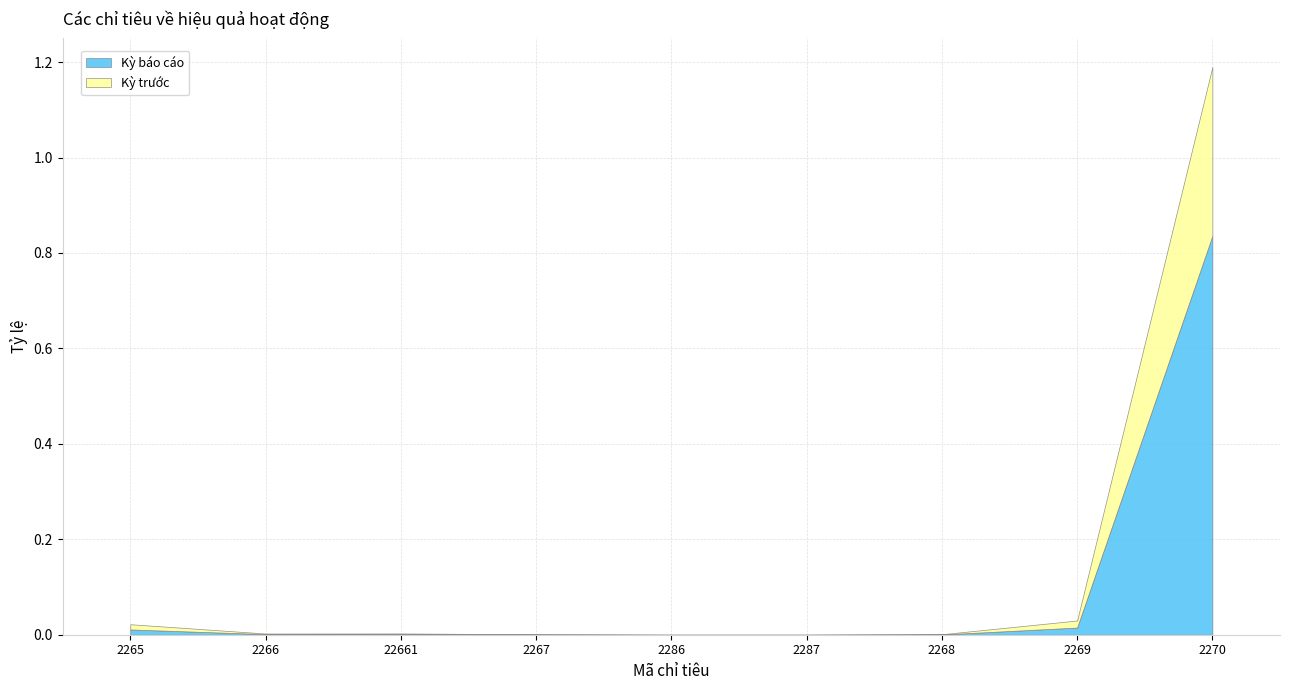

What position from the left is 2268?

7